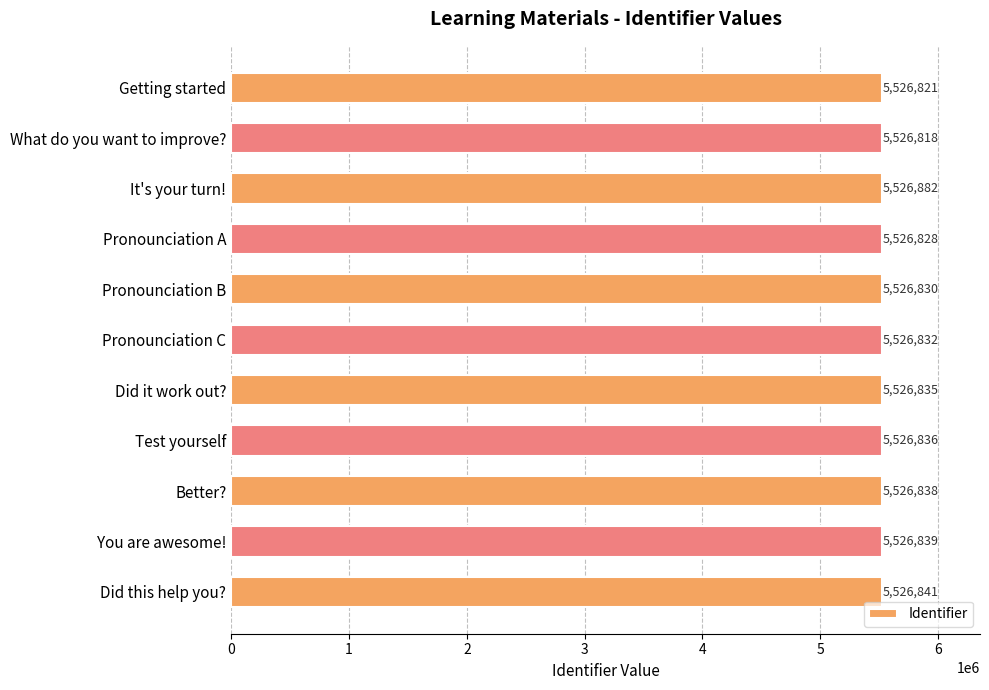

What is the smallest value displayed?

5526818